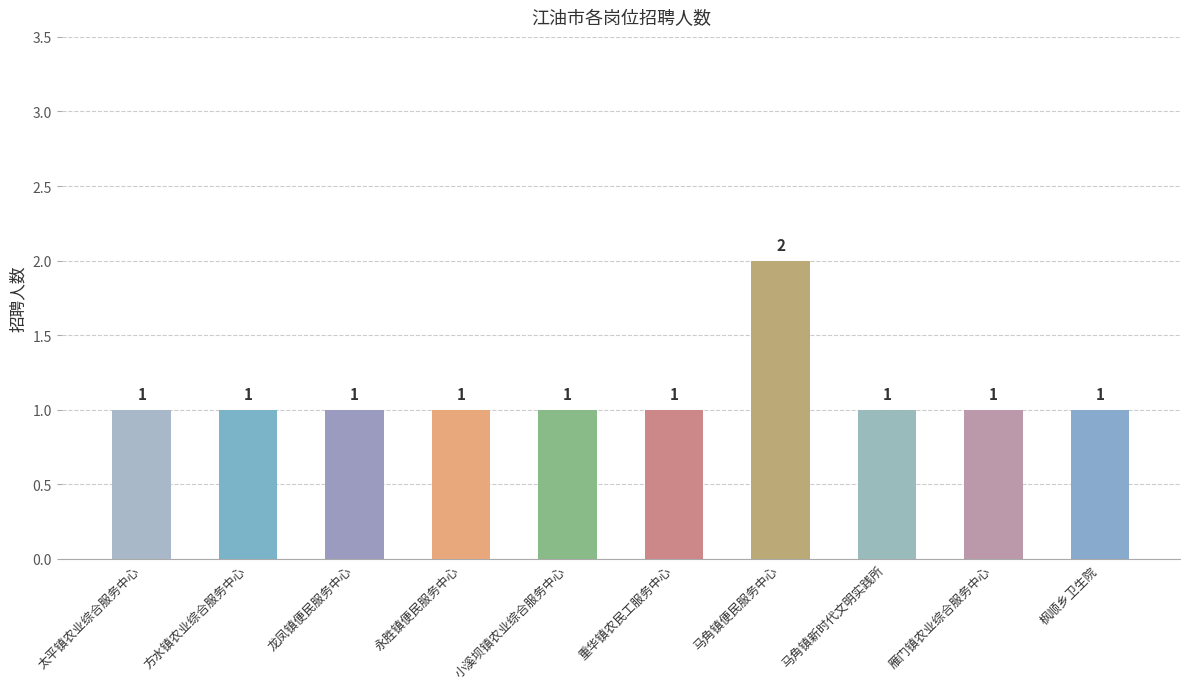

The chart shows a value of 1 at 马角镇新时代文明实践所. True or false?

False